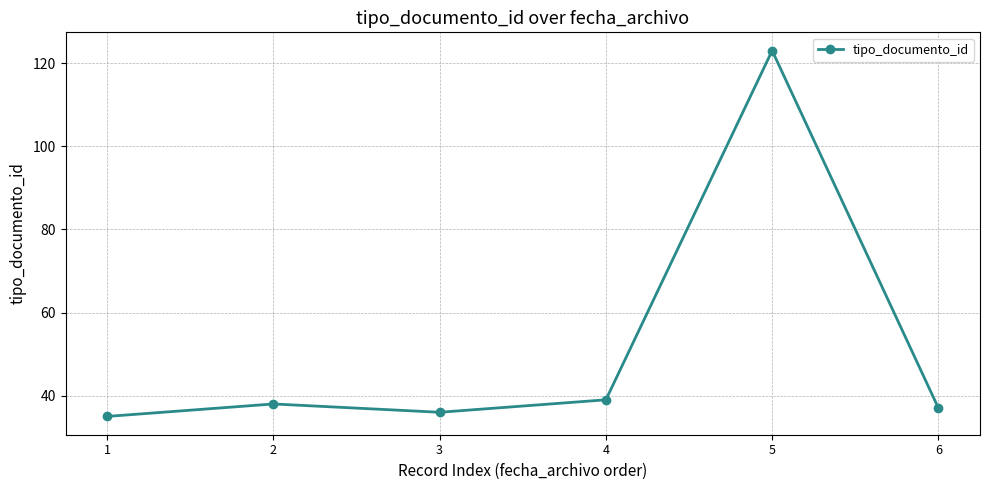

At which category does the data reach its first local peak?

2